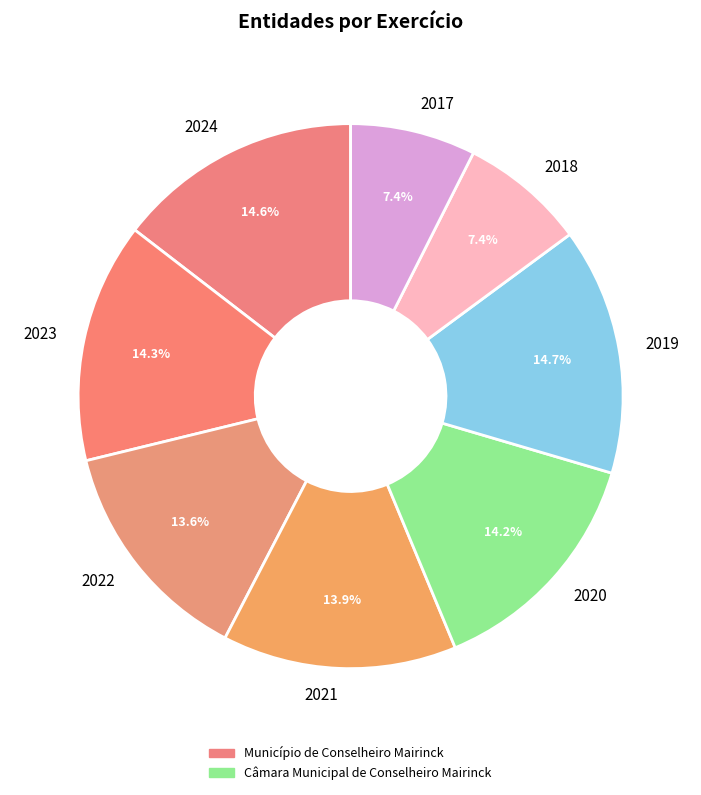

The 2020 slice represents 1% of the pie. True or false?

False